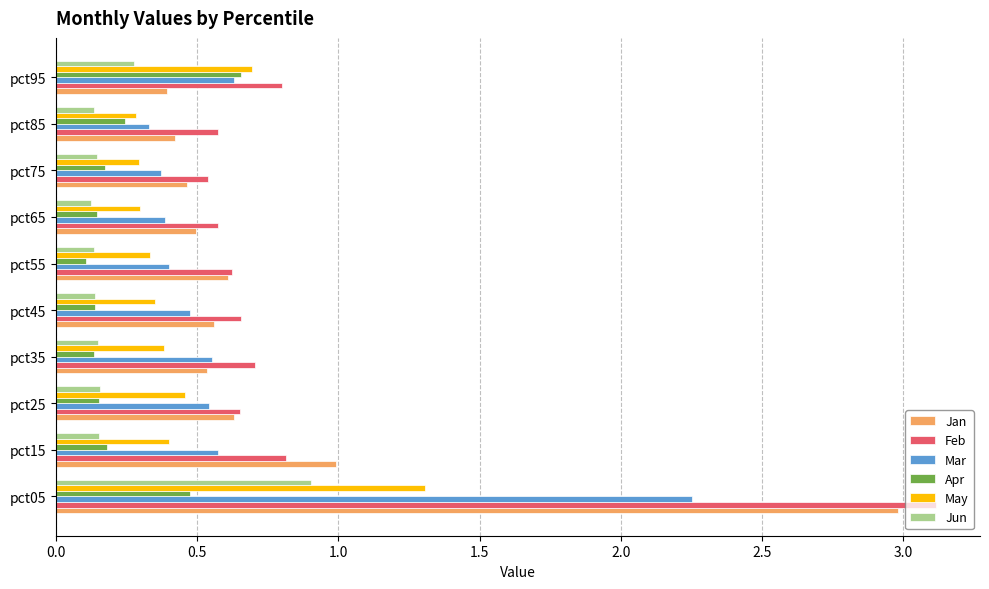

Which series has the largest total across all categories?

Feb